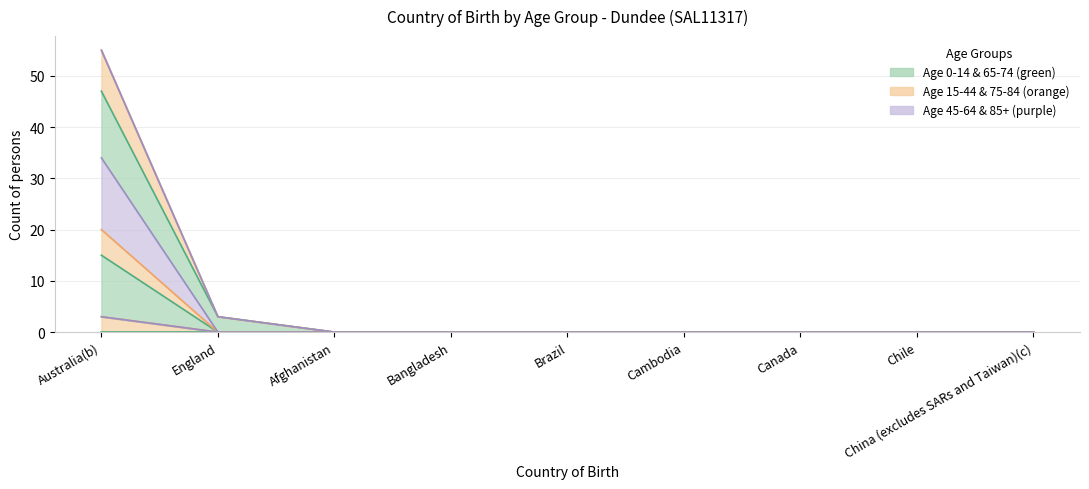

True or false: 75-84 years has a value of 10 at Cambodia.

False